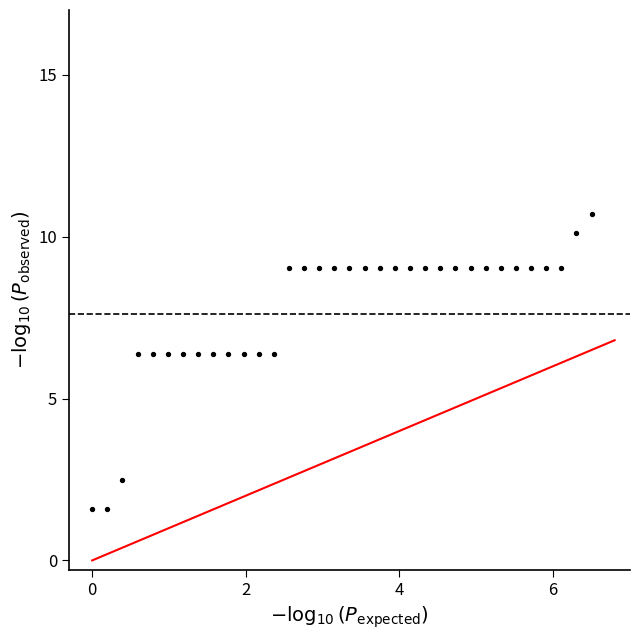

What is the range of Y values (max minus min)?

9.1